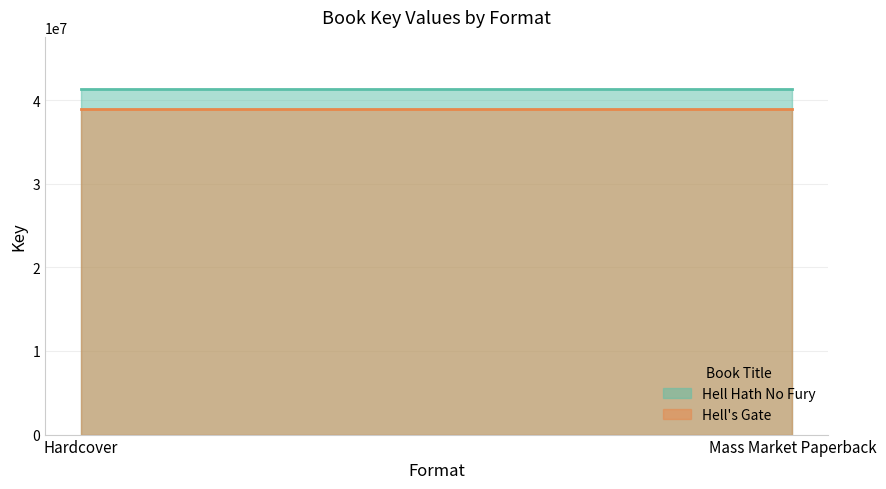

What is the value of the Hell's Gate point at the 2nd from the left?

38869129